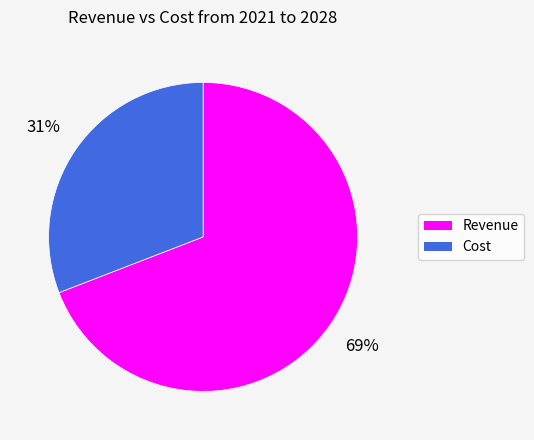

Do Cost and Revenue together represent more than half of the pie?

Yes